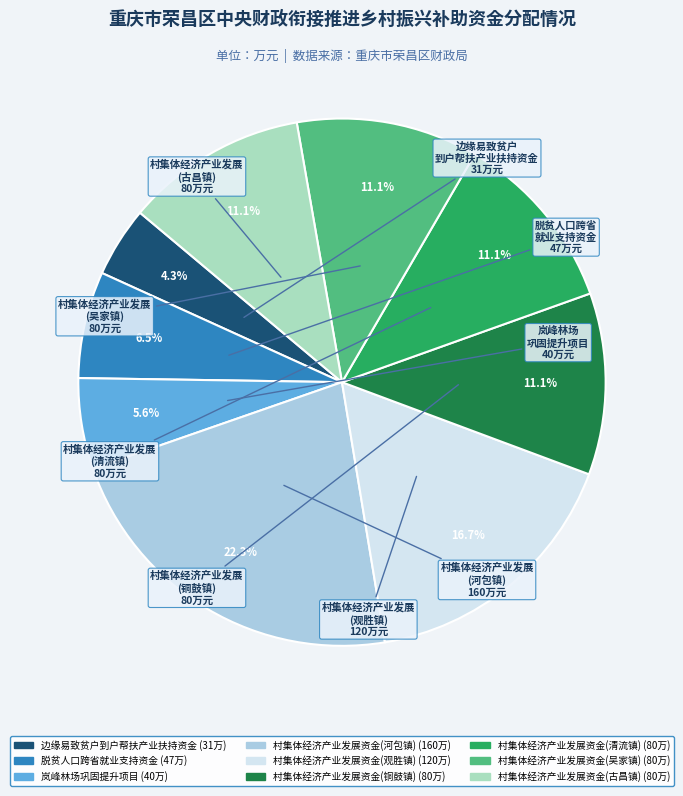

What is the smallest slice in the pie chart?

边缘易致贫户到户帮扶产业扶持资金